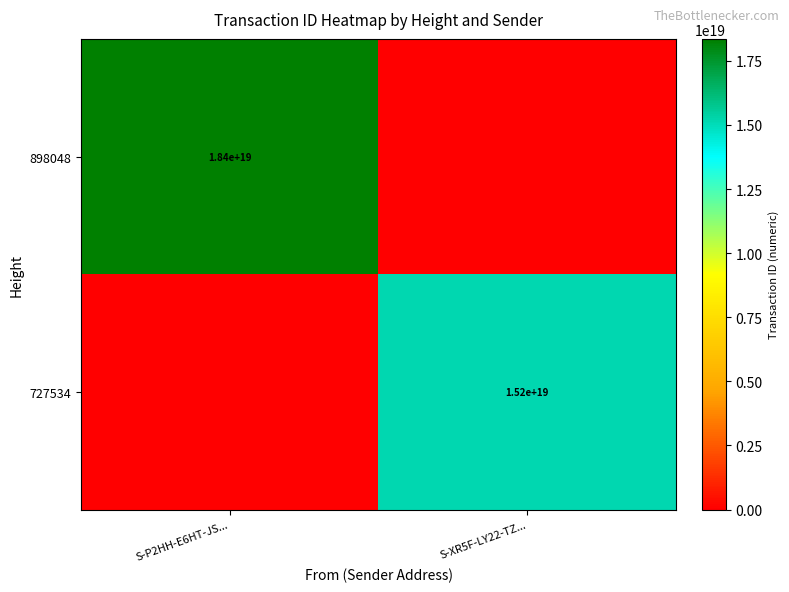

Which category has the lowest value across all series?

S-XR5F-LY22-TZ...